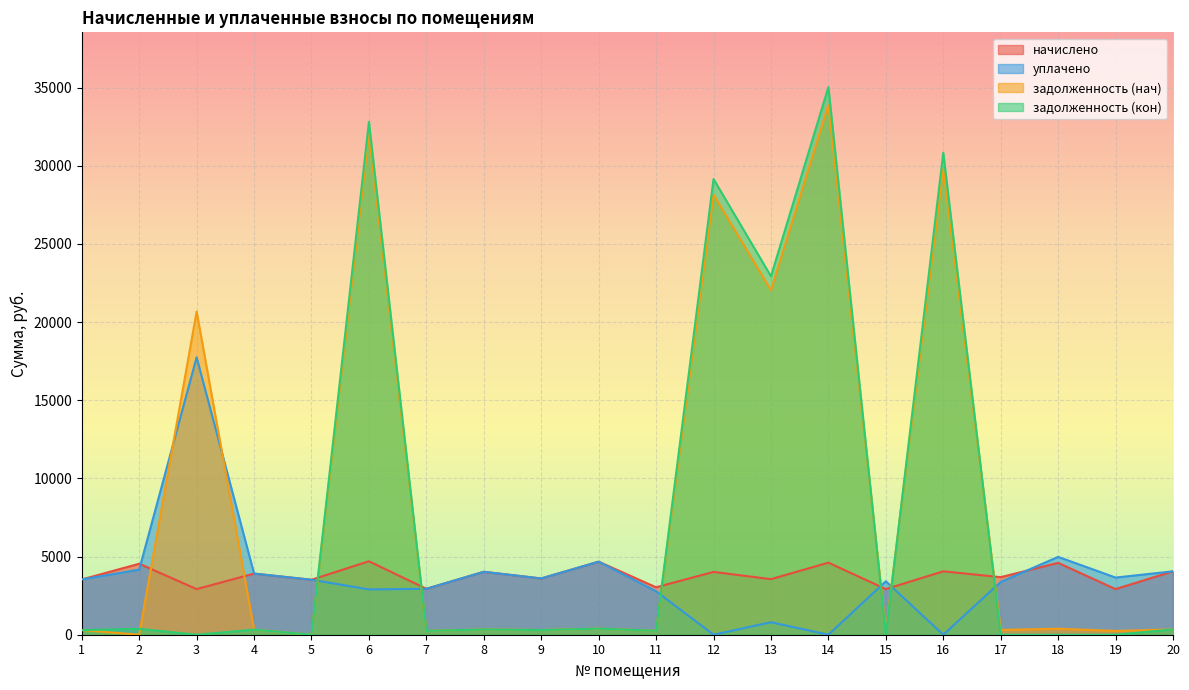

At which category is the sum across all series the highest?

14